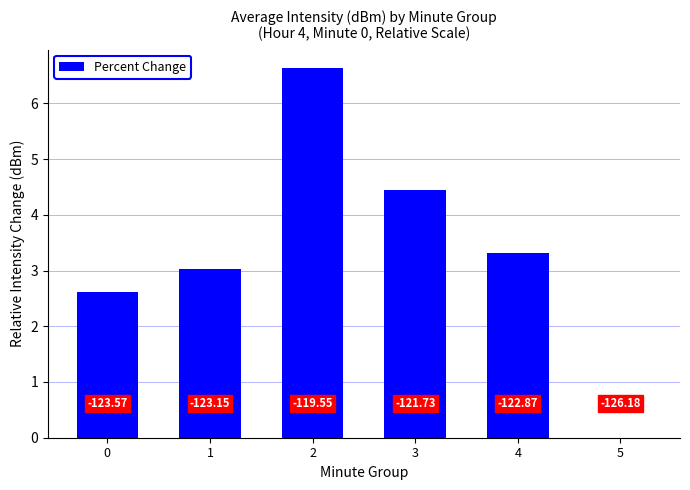

What is the difference between the second highest and second lowest values?

1.8